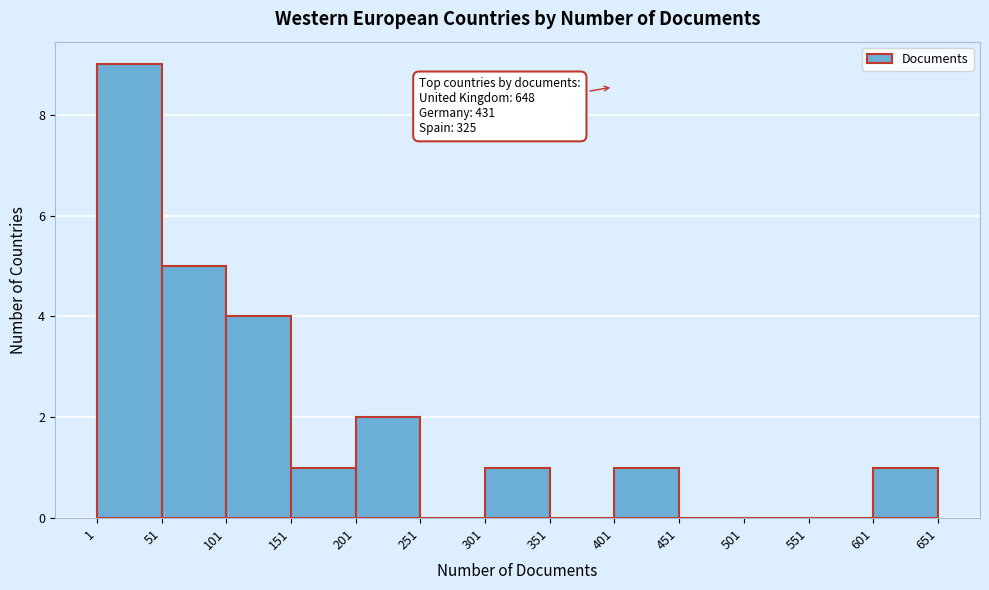

Over which range of the x-axis is the bar tallest?

1 to 51